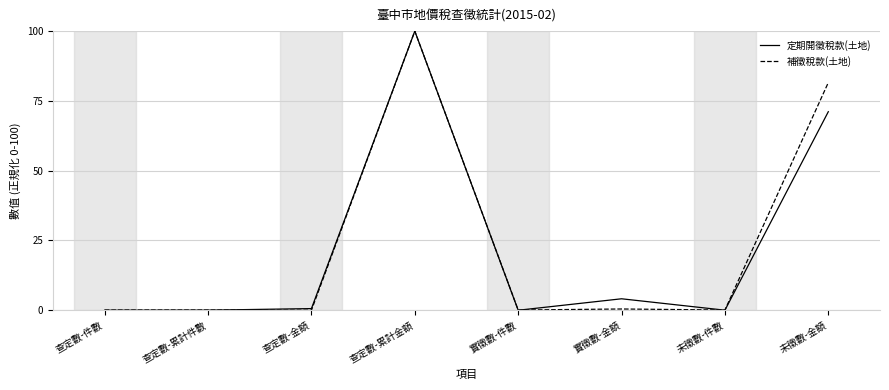

What is the greatest value displayed?

100.0